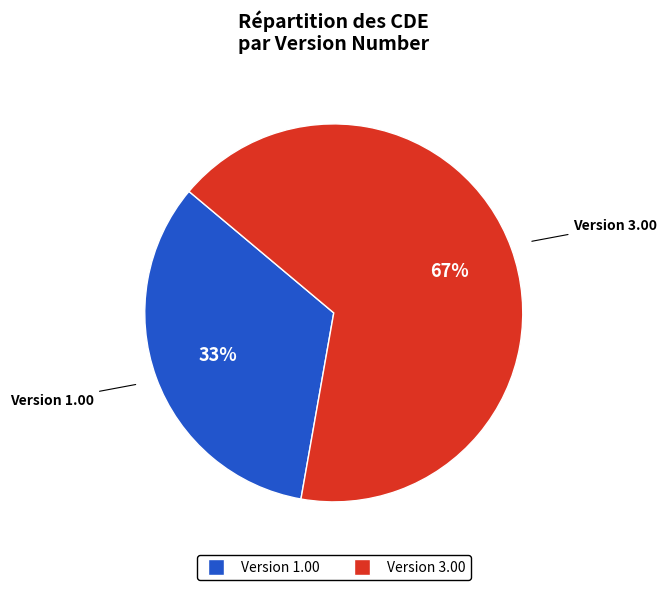

Is there any slice that represents more than half of the pie?

Yes